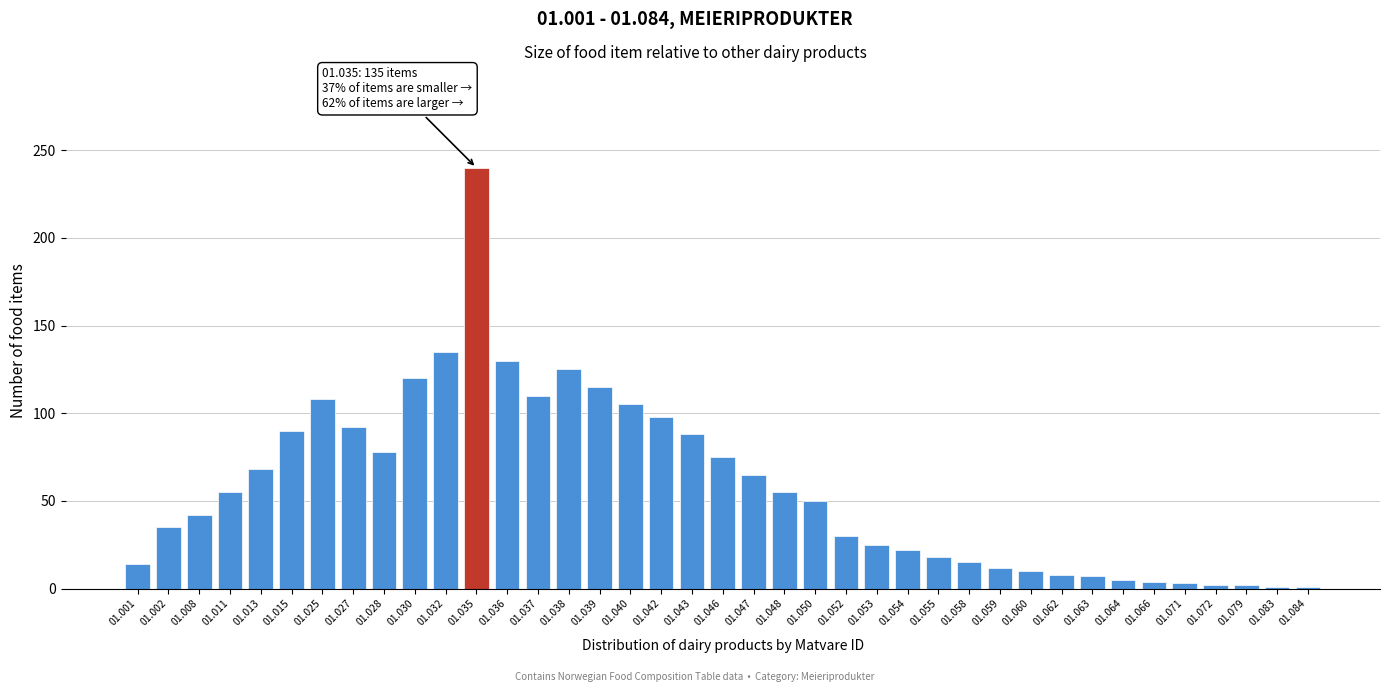

Between 01.040 and 01.048, which is larger?

01.040